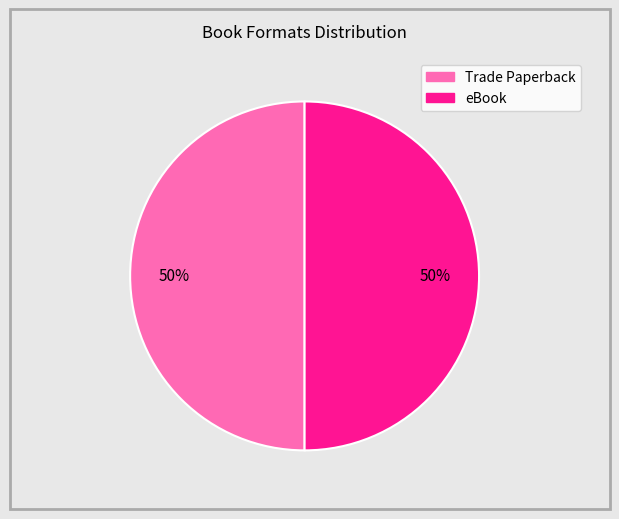

What percentage is the Trade Paperback slice, to the nearest percent?

50%